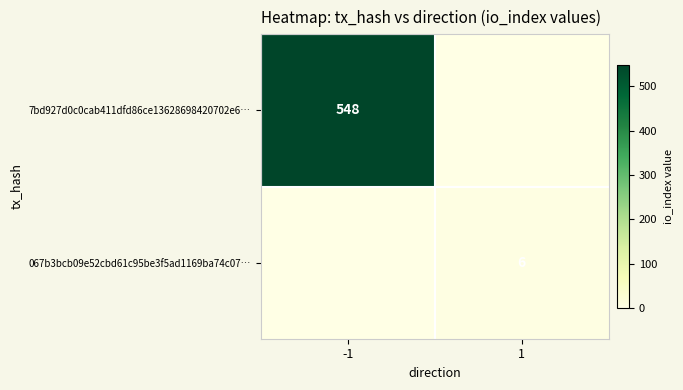

True or false: 7bd927d0c0cab411dfd86ce13628698420702e6… has a value of 821 at -1.

False